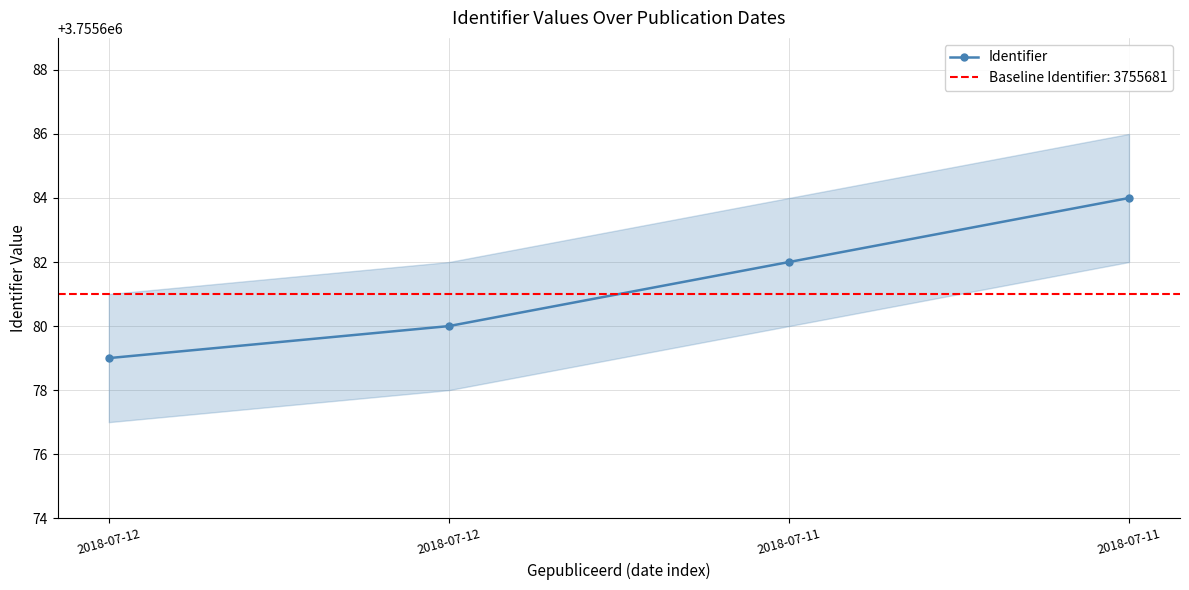

Where is the data nearest to the value 3755681?

2018-07-12